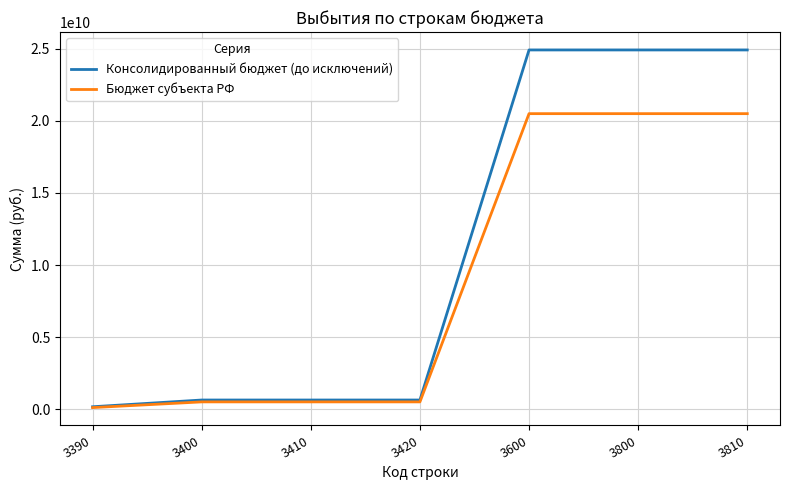

True or false: Бюджет субъекта РФ has a value of 502052775.4 at 3400.

True